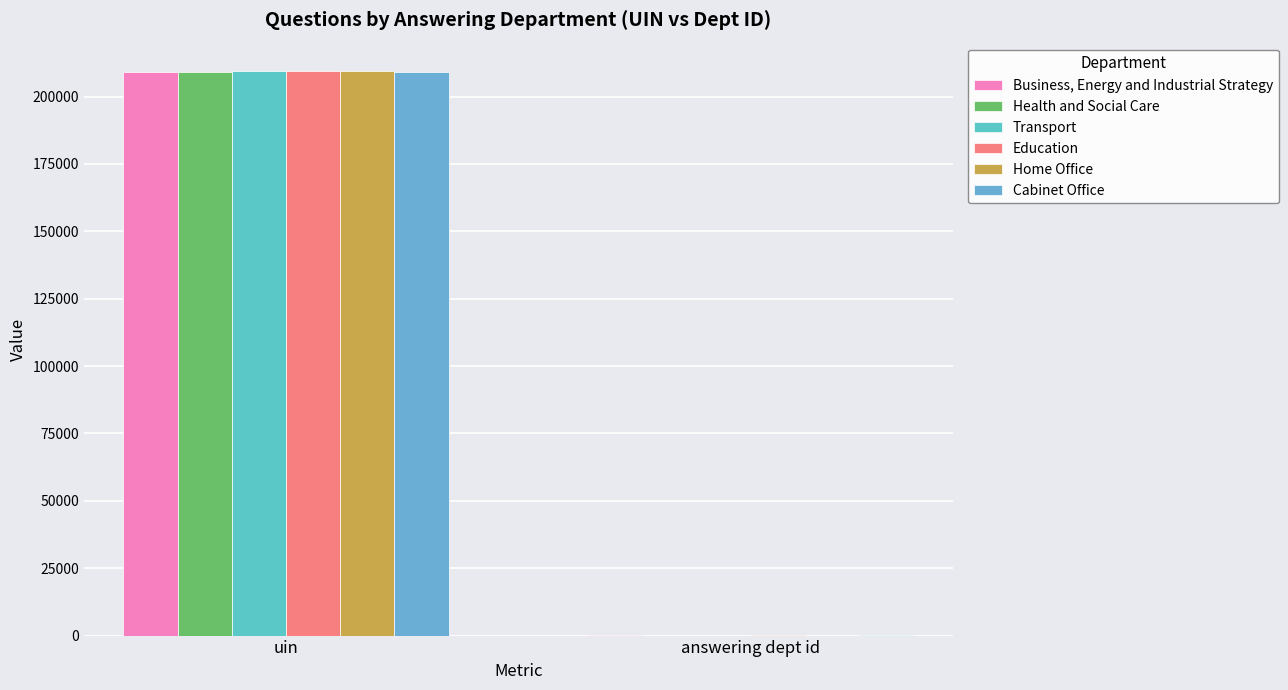

Is it true that Health and Social Care equals 17 at answering dept id?

True